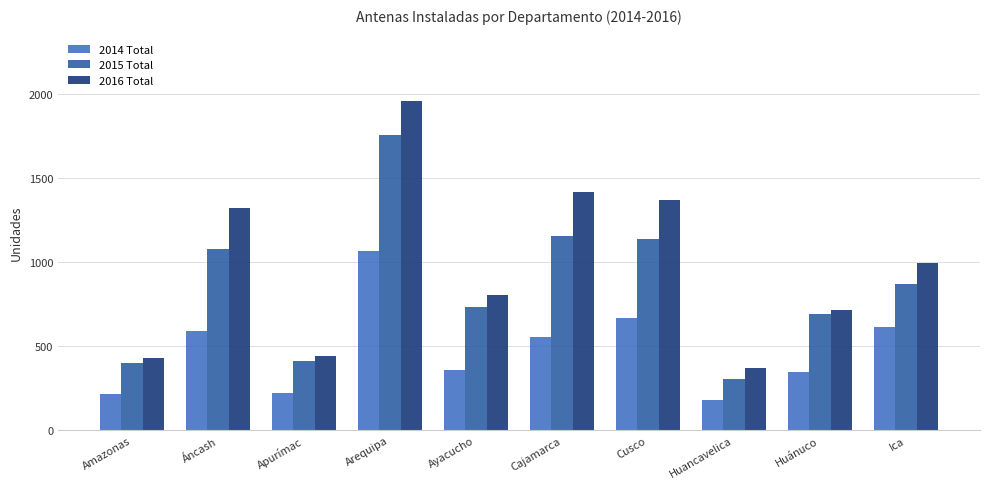

What is the value of the 2016 Total bar at the 1st from the left?

433